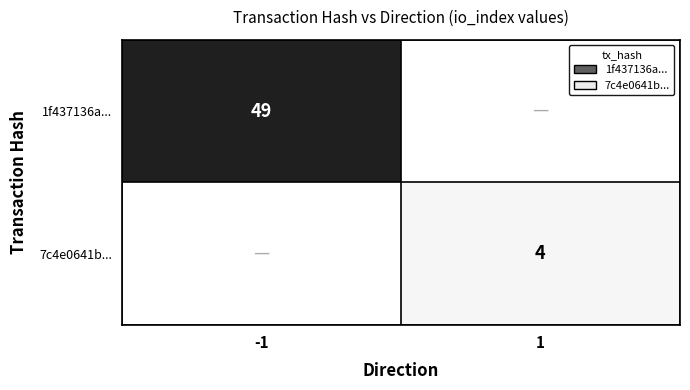

True or false: 7c4e0641b... has a value of 4 at 1.

True